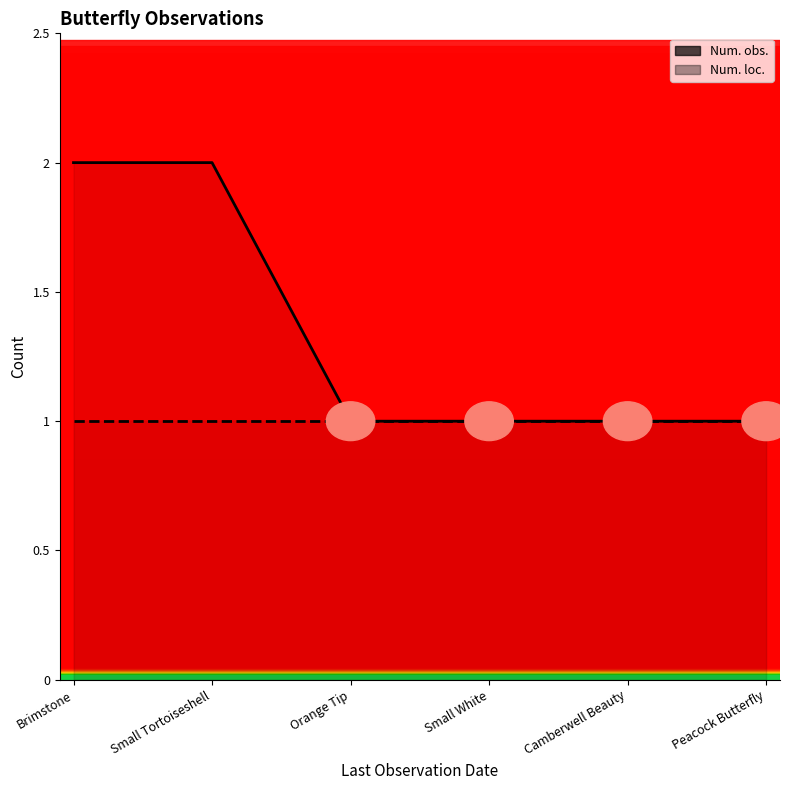

Which label corresponds to the largest value in the chart?

Brimstone